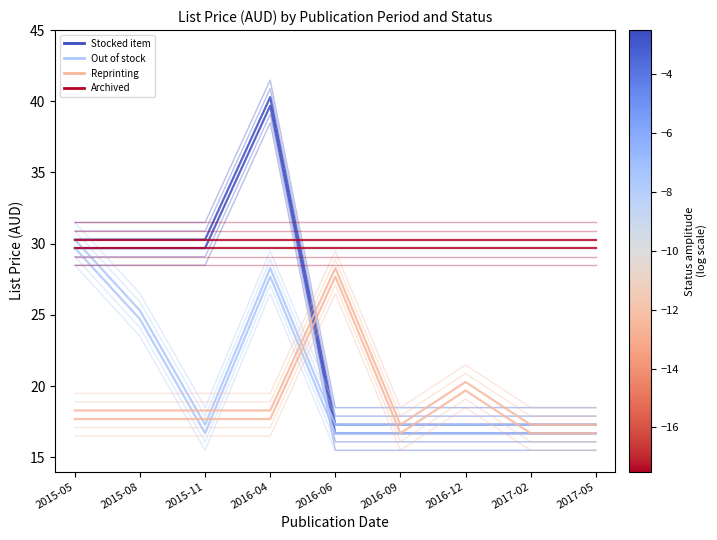

Which series has the largest range (max minus min)?

Stocked item